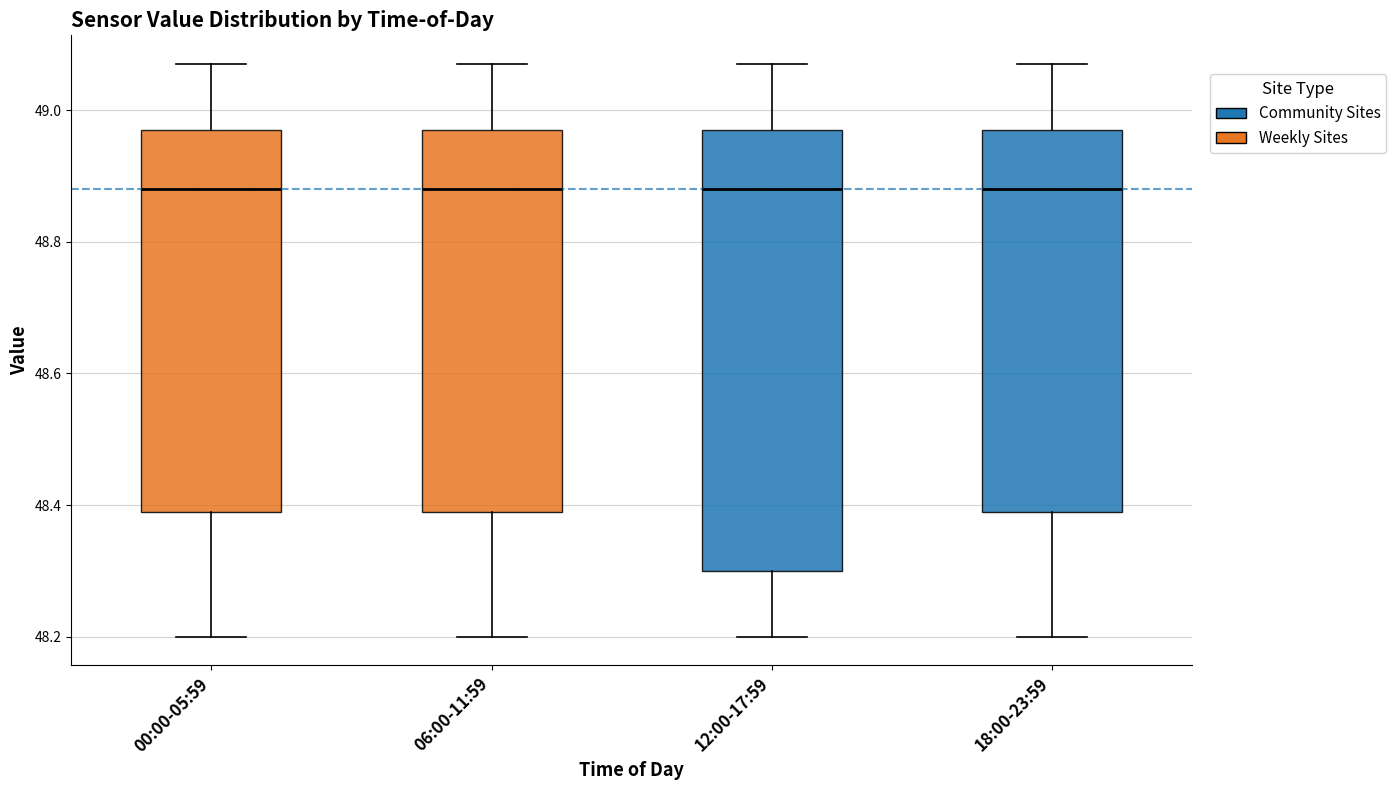

Reading left to right, transcribe this box plot: for each box, give where its median line is, the range the box spans, and where its two whiskers end, as read against the y-axis. The values are not printed on the chart, so give them approximately, as read against the axis.

00:00-05:59: median 48.88, box 48.40 to 48.98, whiskers 48.20 to 49.08
06:00-11:59: median 48.88, box 48.40 to 48.98, whiskers 48.20 to 49.08
12:00-17:59: median 48.88, box 48.30 to 48.98, whiskers 48.20 to 49.08
18:00-23:59: median 48.88, box 48.40 to 48.98, whiskers 48.20 to 49.08